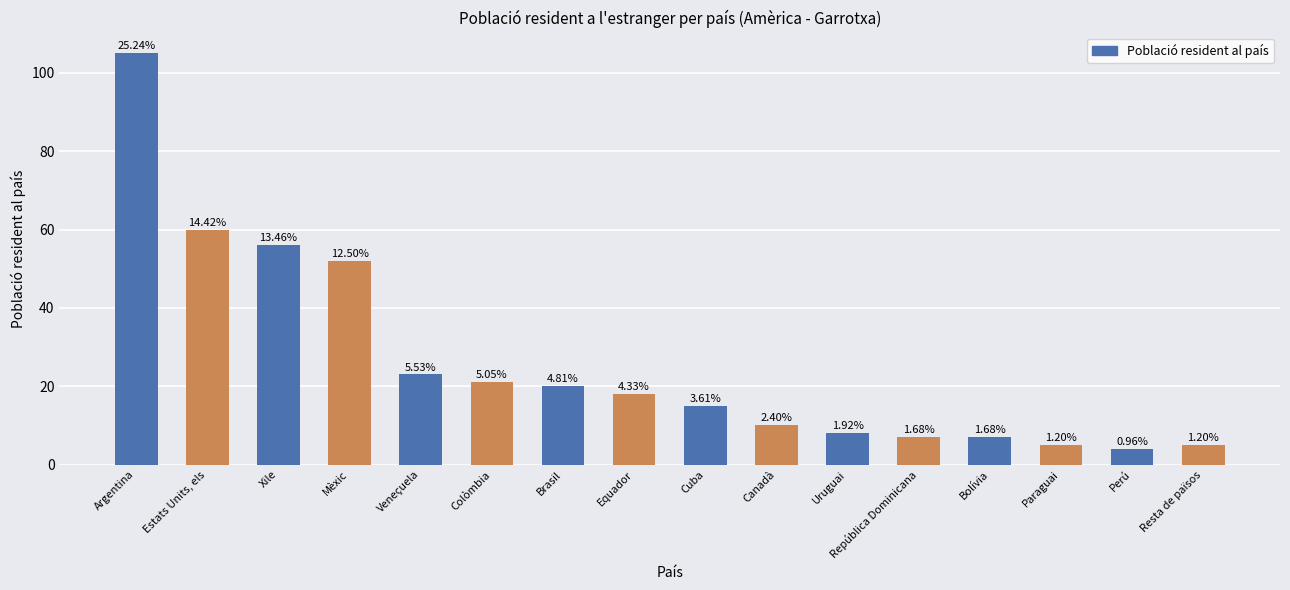

Which label corresponds to the largest value in the chart?

Argentina